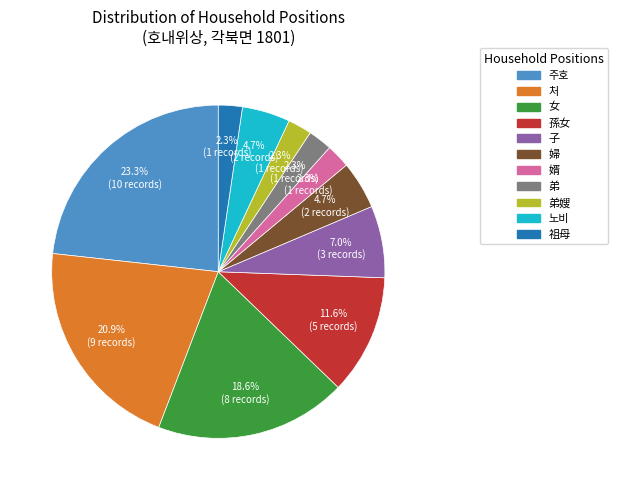

Is there any slice that represents more than half of the pie?

No